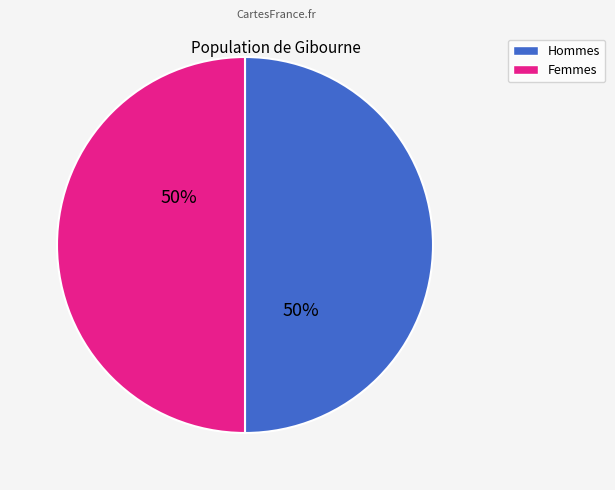

To the nearest percent, what is the average slice percentage?

50%